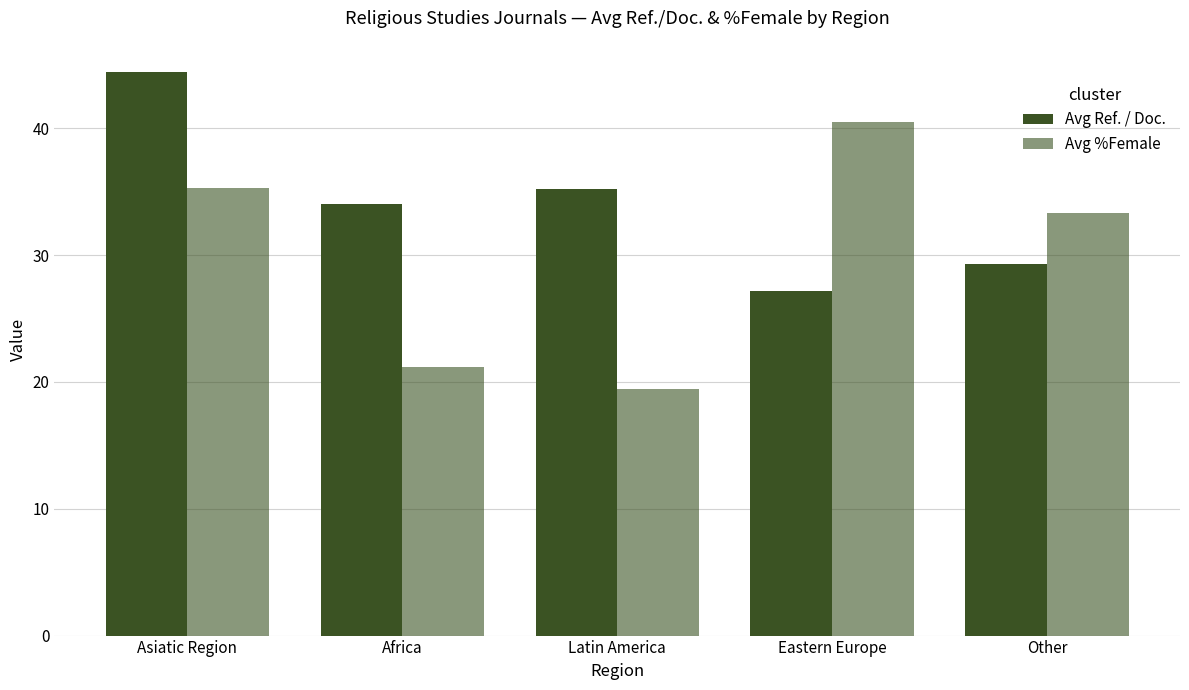

Does the chart contain stacked bars?

No